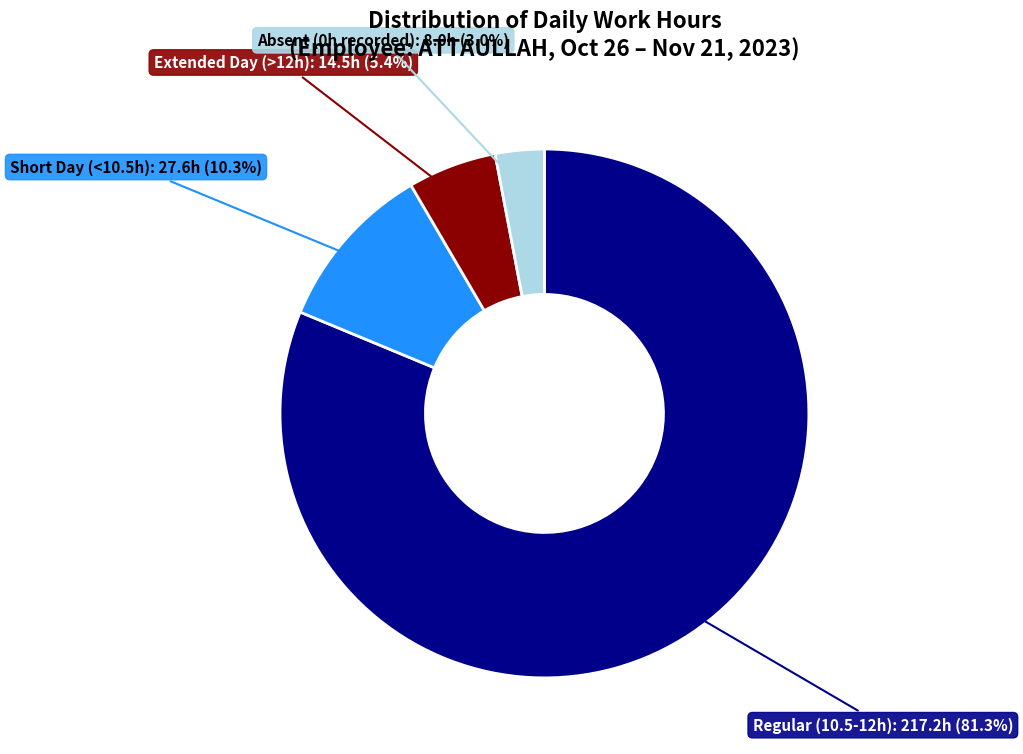

Does any single category account for the majority?

Yes